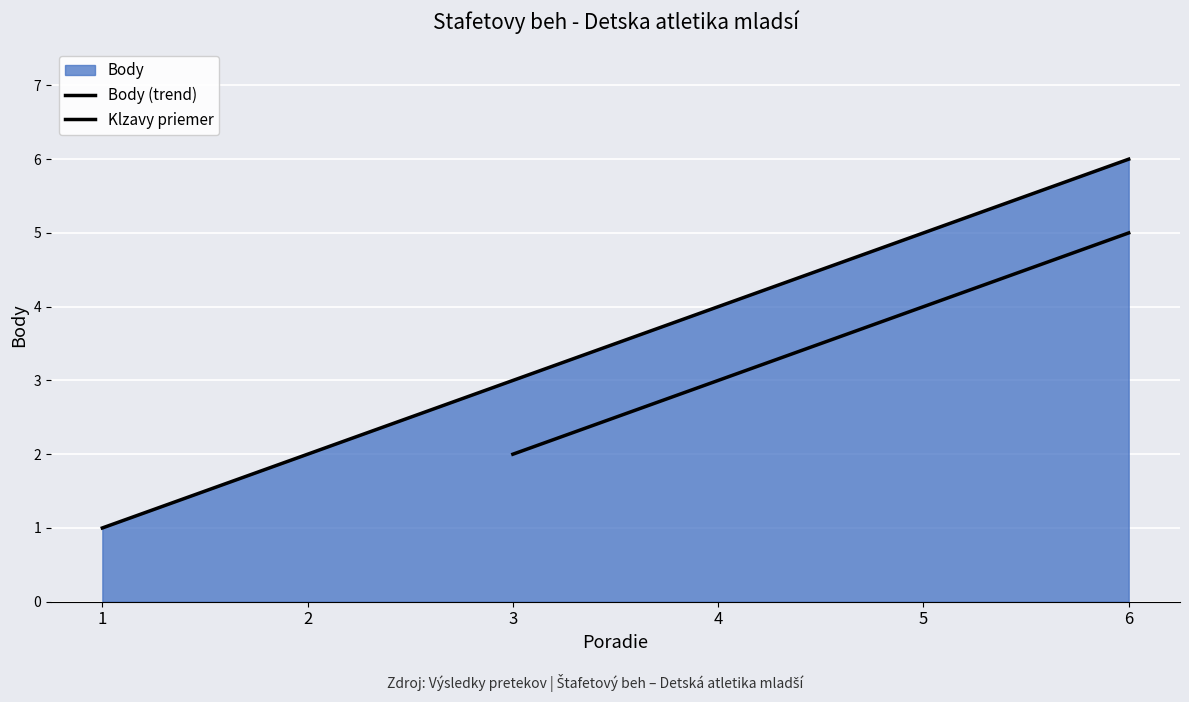

What is the minimum value shown in the chart?

1